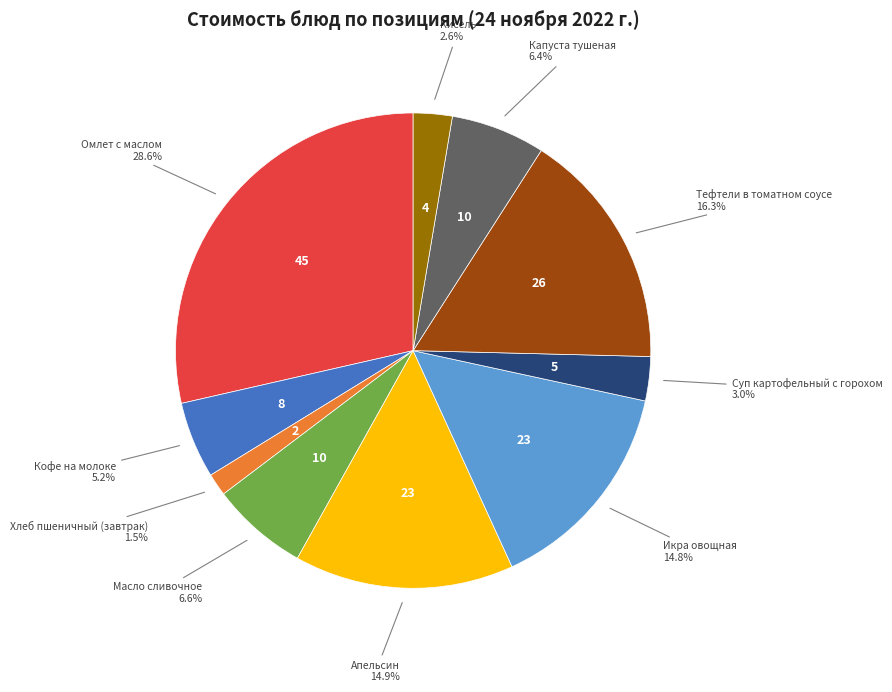

Does any single category account for the majority?

No